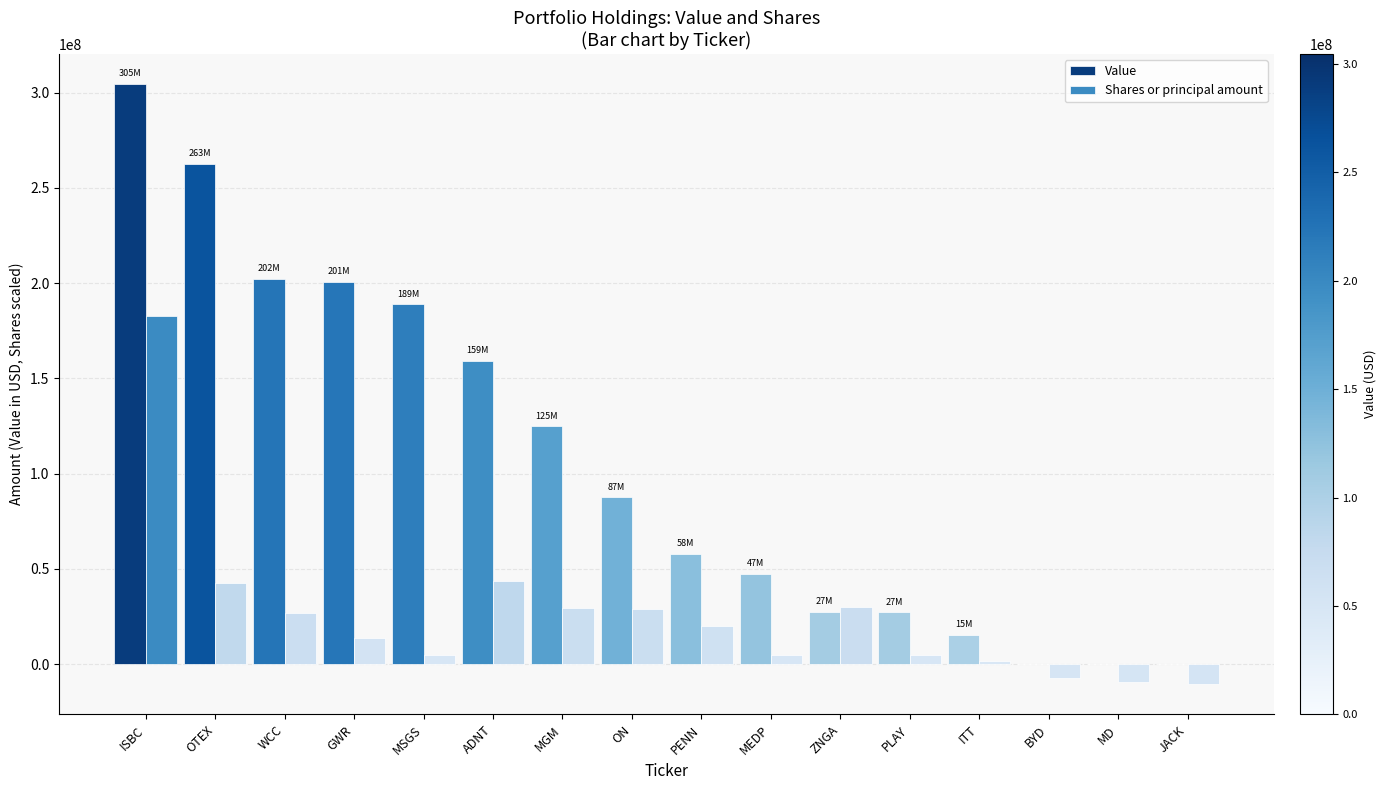

Between WCC and MGM, which series saw the biggest shift?

Value